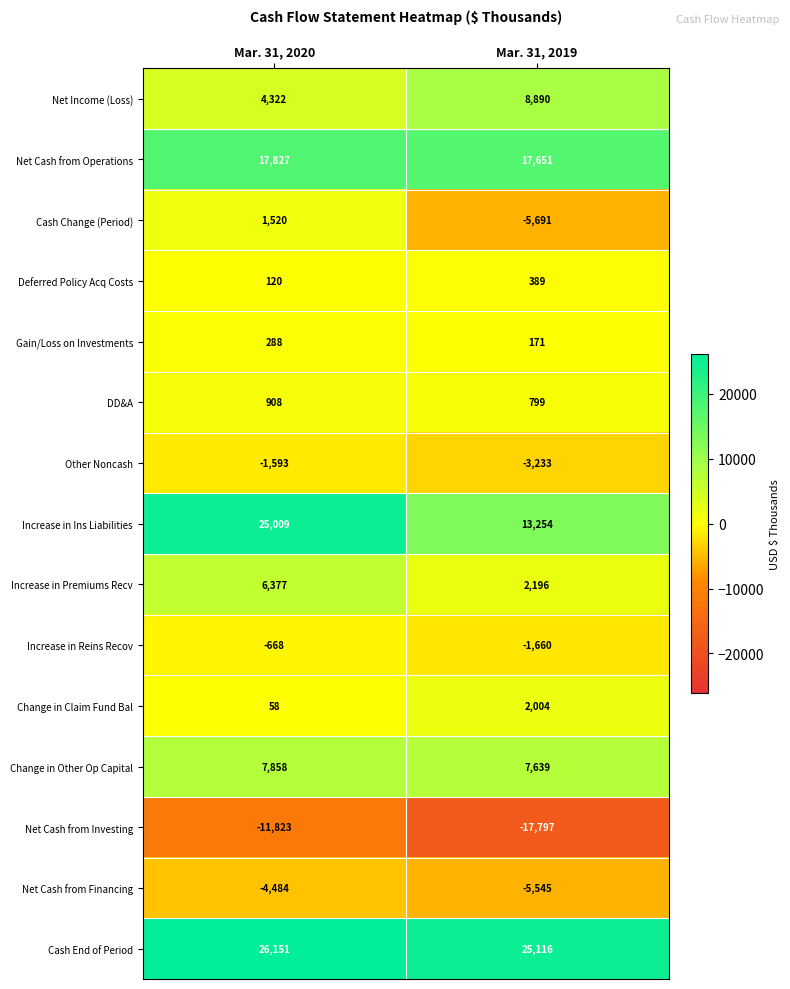

Reading right to left, extract all data points from this chart.

Net Income (Loss): Mar. 31, 2019=8890	Mar. 31, 2020=4322
Net Cash from Operations: Mar. 31, 2019=17651	Mar. 31, 2020=17827
Cash Change (Period): Mar. 31, 2019=-5691	Mar. 31, 2020=1520
Deferred Policy Acq Costs: Mar. 31, 2019=389	Mar. 31, 2020=120
Gain/Loss on Investments: Mar. 31, 2019=171	Mar. 31, 2020=288
DD&A: Mar. 31, 2019=799	Mar. 31, 2020=908
Other Noncash: Mar. 31, 2019=-3233	Mar. 31, 2020=-1593
Increase in Ins Liabilities: Mar. 31, 2019=13254	Mar. 31, 2020=25009
Increase in Premiums Recv: Mar. 31, 2019=2196	Mar. 31, 2020=6377
Increase in Reins Recov: Mar. 31, 2019=-1660	Mar. 31, 2020=-668
Change in Claim Fund Bal: Mar. 31, 2019=2004	Mar. 31, 2020=58
Change in Other Op Capital: Mar. 31, 2019=7639	Mar. 31, 2020=7858
Net Cash from Investing: Mar. 31, 2019=-17797	Mar. 31, 2020=-11823
Net Cash from Financing: Mar. 31, 2019=-5545	Mar. 31, 2020=-4484
Cash End of Period: Mar. 31, 2019=25116	Mar. 31, 2020=26151